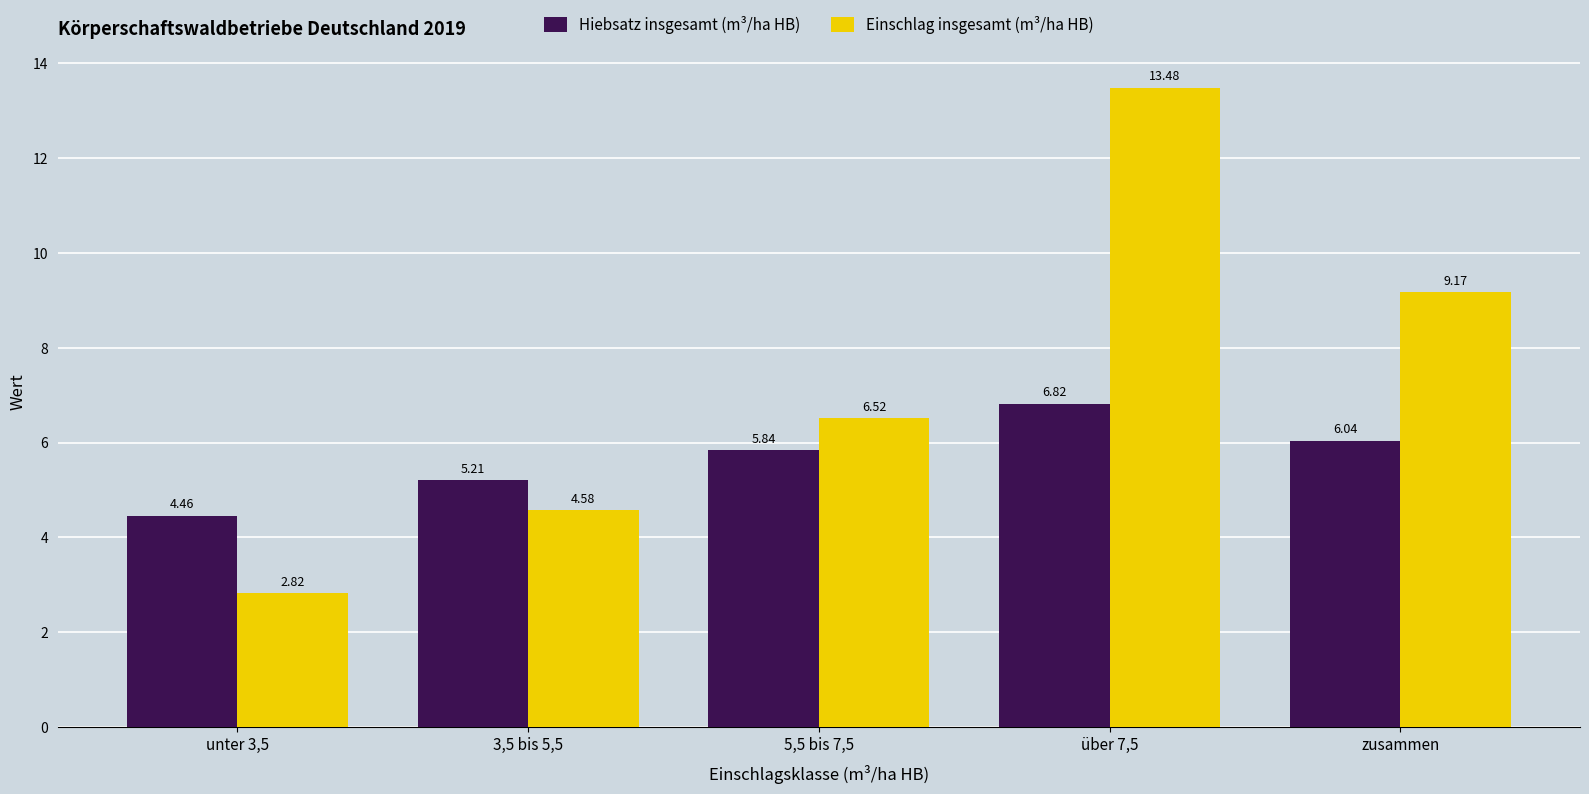

How many series are shown in this chart?

2